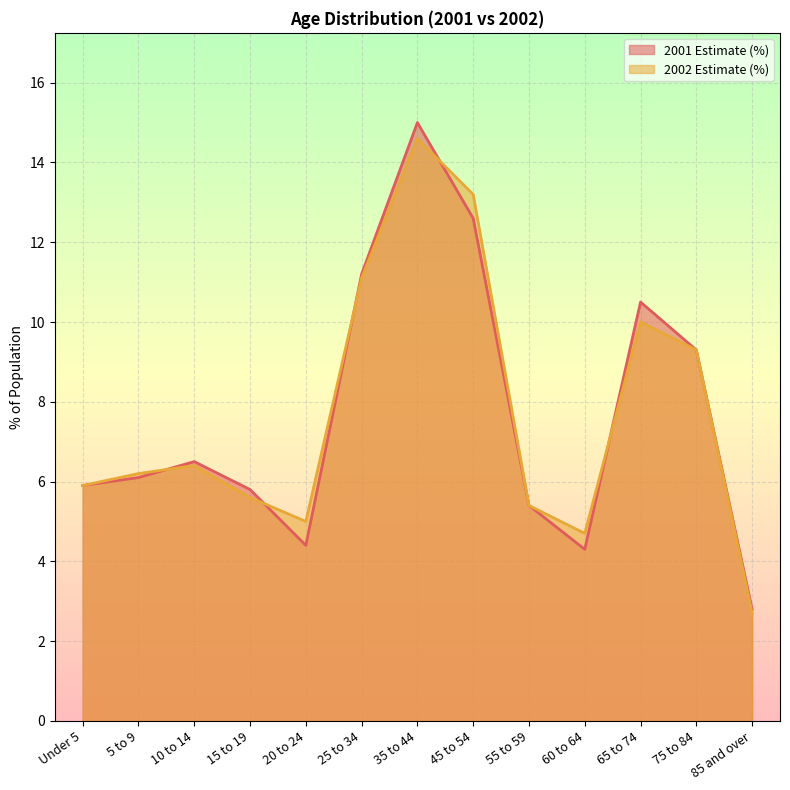

How many interior local peaks does the 2002 Estimate (%) series have?

3